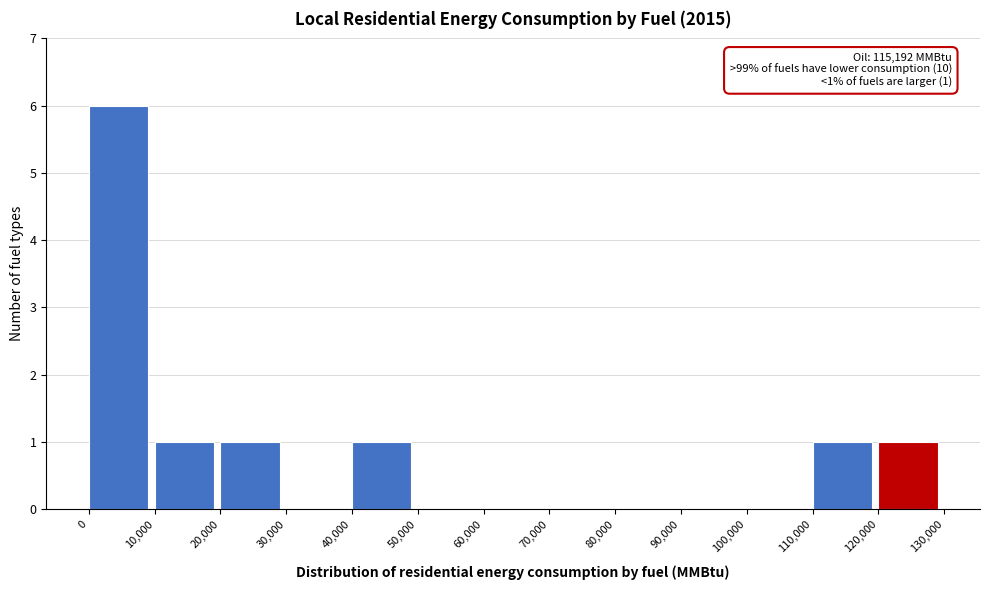

Which range on the x-axis has the tallest bar?

0 to 10,000